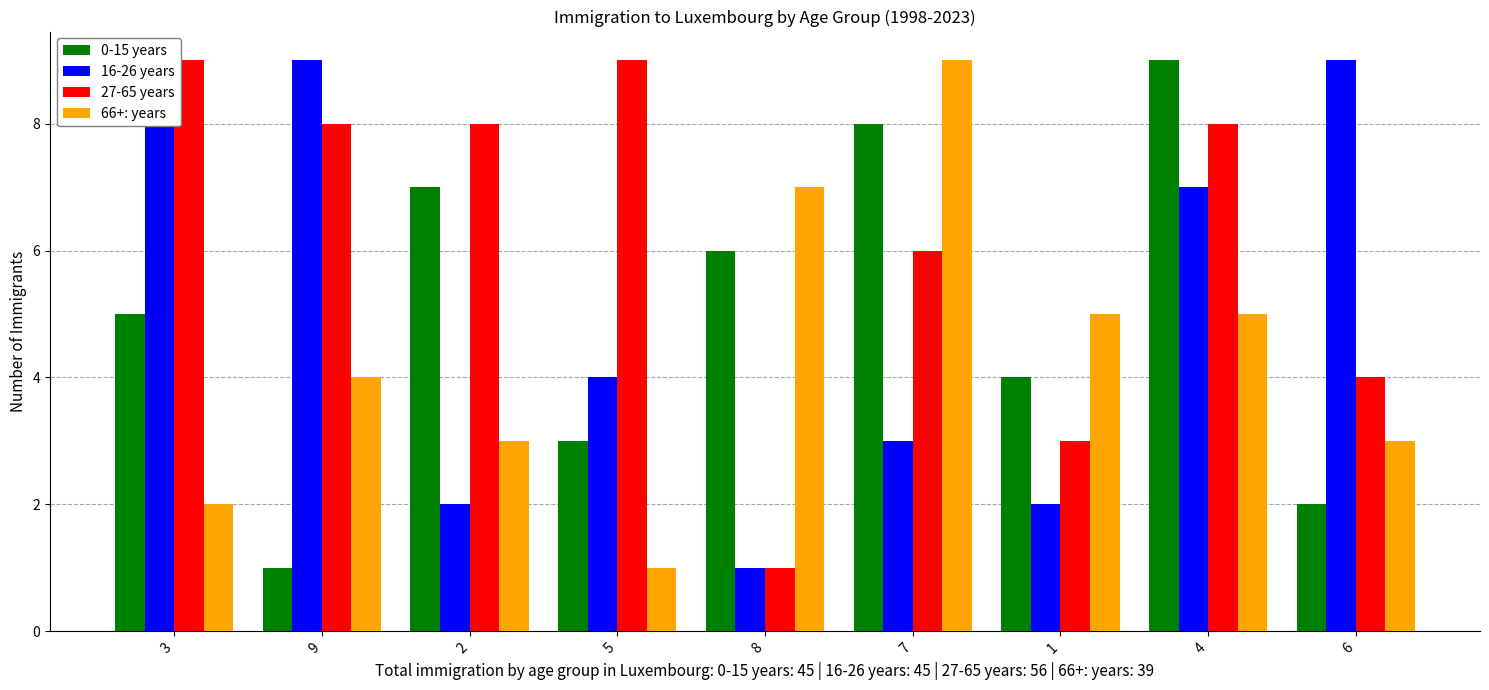

At 4, list the series in order from smallest to largest.

66+: years, 16-26 years, 27-65 years, 0-15 years